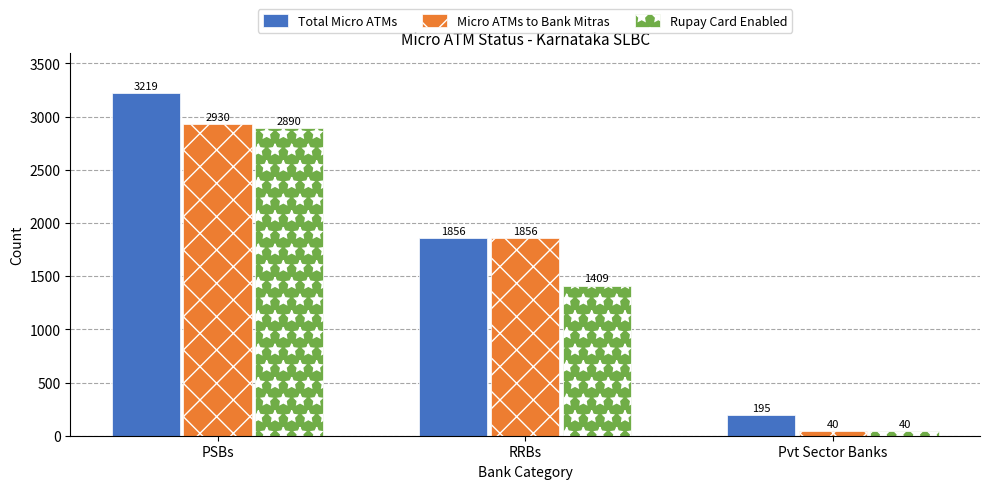

List the series in order of their peak value, highest first.

Total Micro ATMs, Micro ATMs to Bank Mitras, Rupay Card Enabled